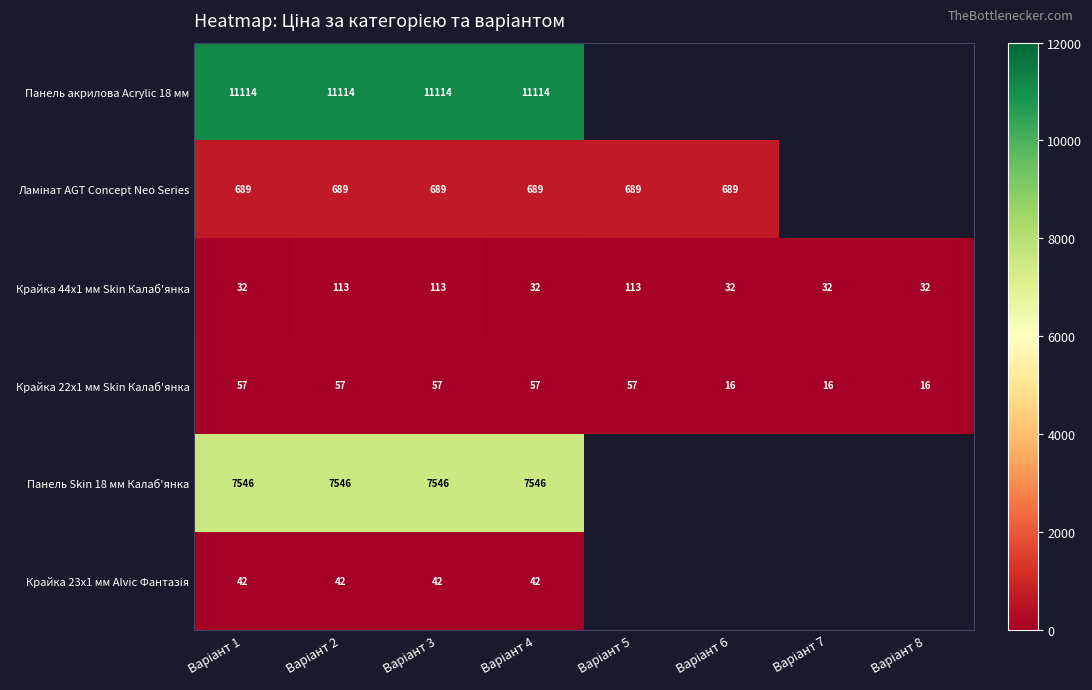

Which label corresponds to the largest value in the chart?

Варіант 1